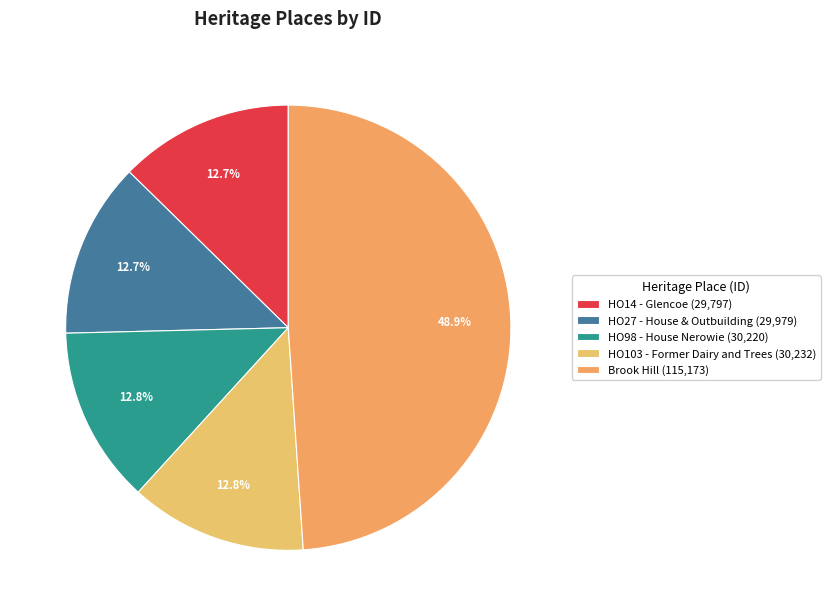

Is it true that HO98 - House Nerowie is 13% of the pie?

True